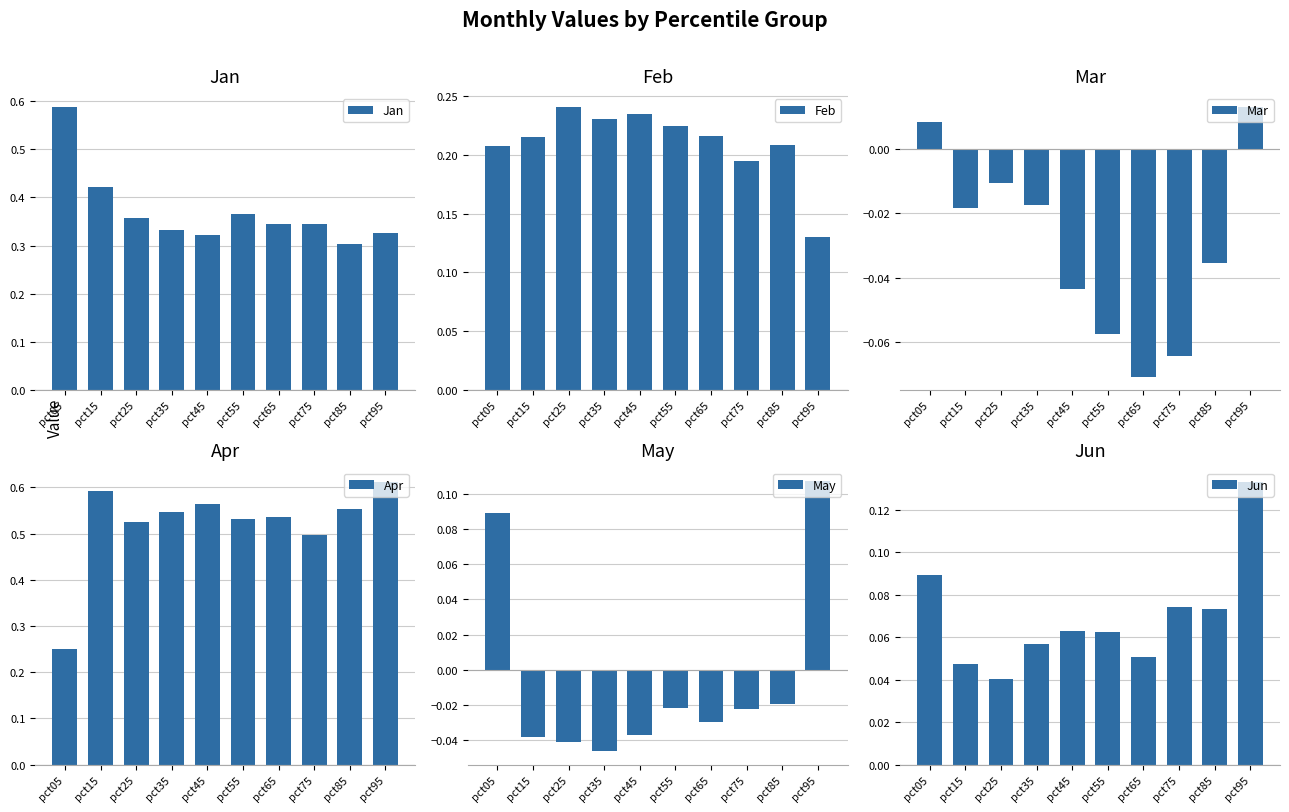

How many Jun values are between 0 and 1?

10